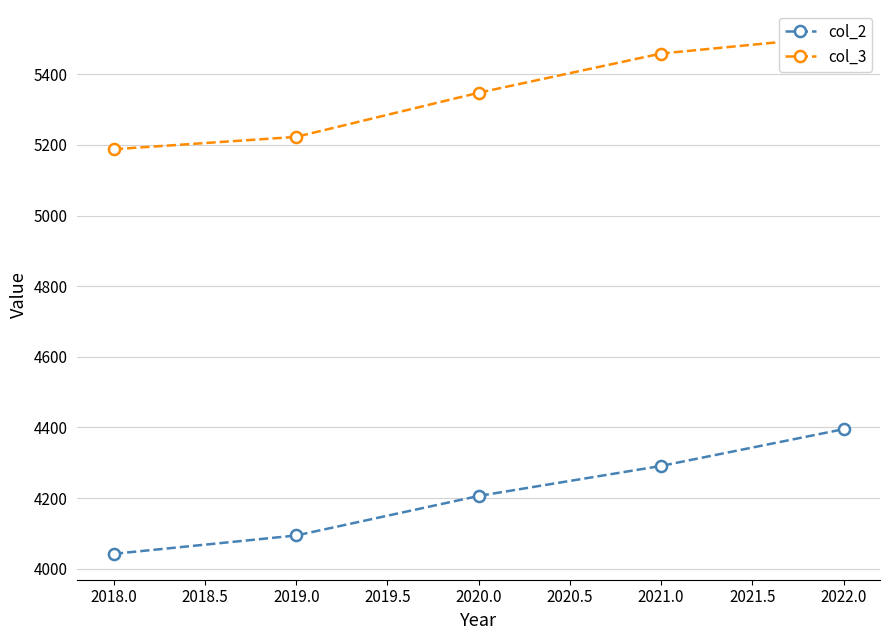

How many col_3 values are between 5223 and 5459?

3